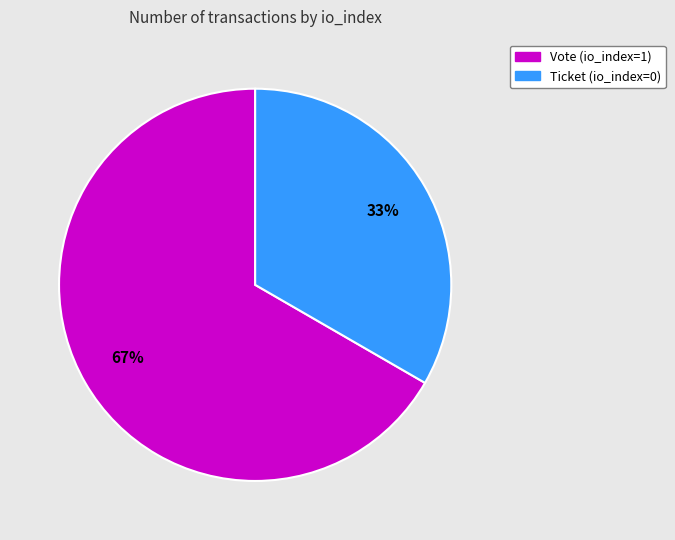

Combined, do Vote (io_index=1) and Ticket (io_index=0) account for over 50%?

Yes